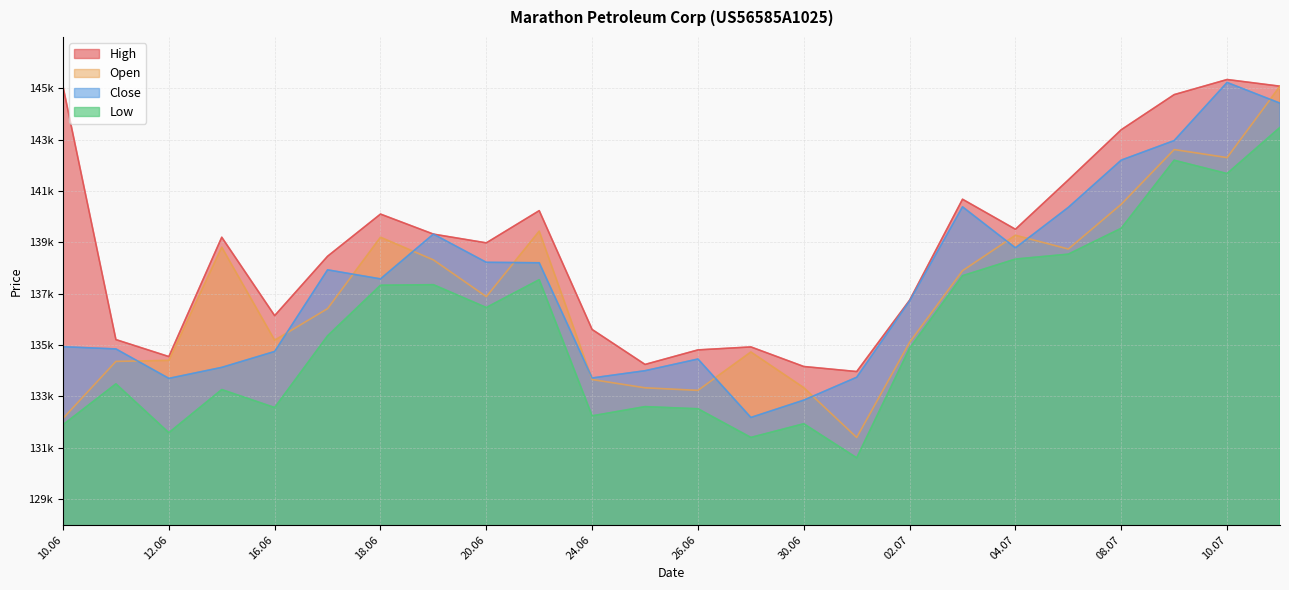

Which series changed the most between 12.06 and 24.06?

High